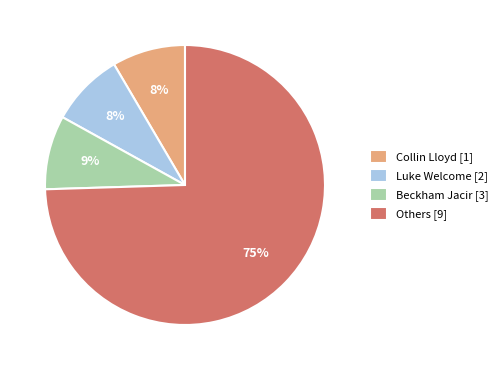

Between Others [9] and Beckham Jacir [3], which is larger?

Others [9]